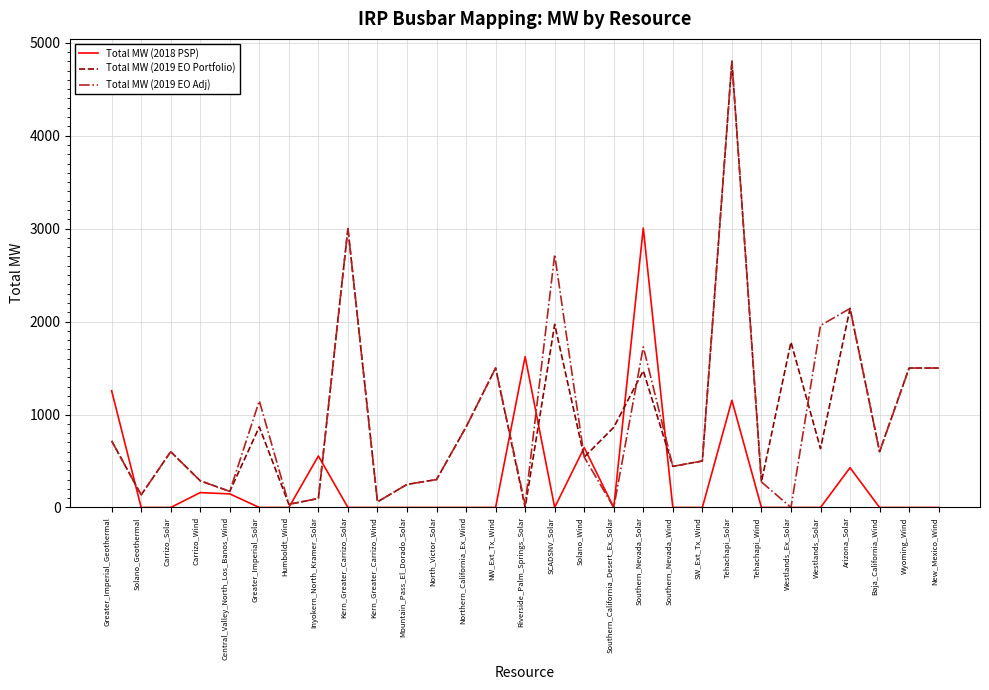

Which category has the highest value across all series?

Tehachapi_Solar